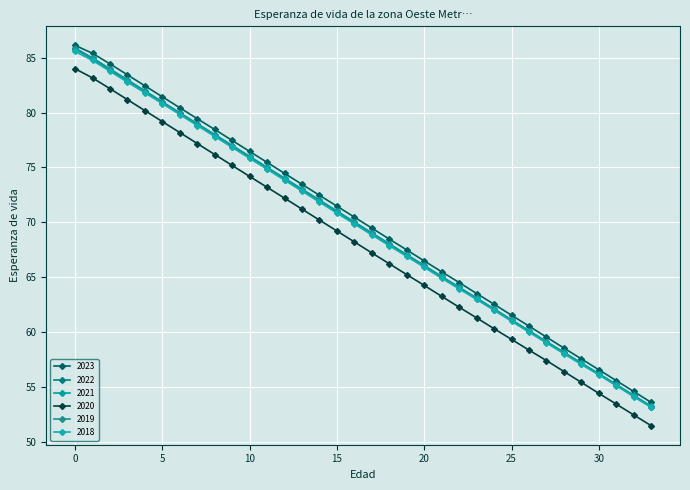

What is the minimum value for 2022?

53.2